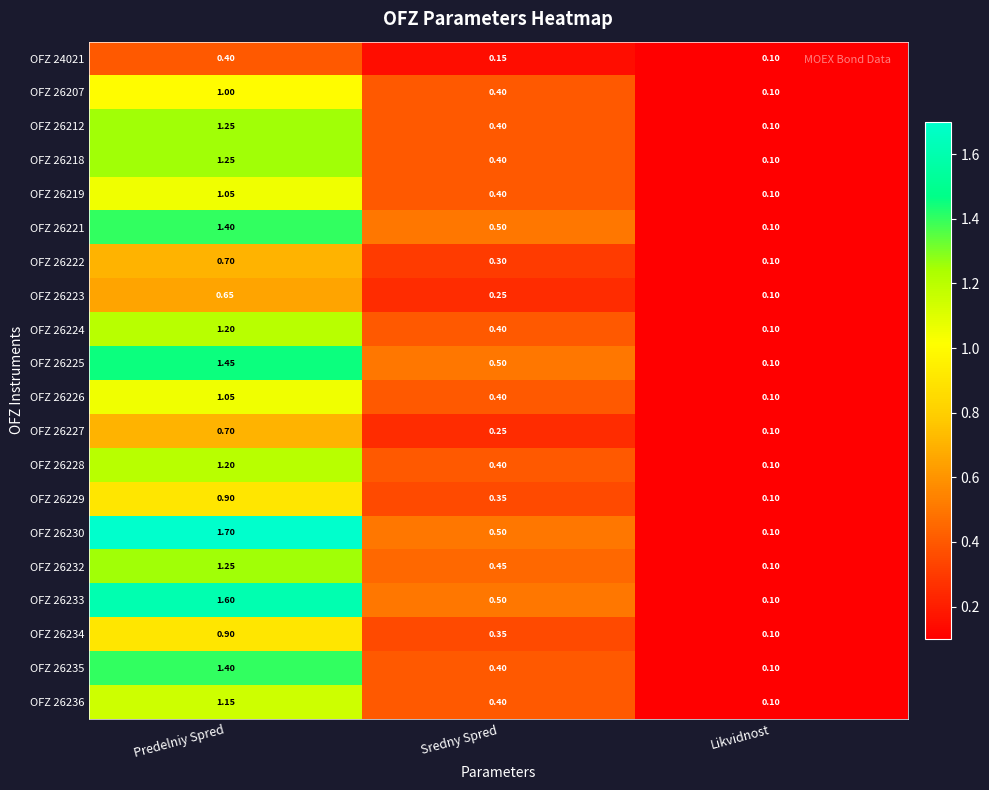

Is the value of OFZ 26228 at Predelniy Spred greater than the value of OFZ 26230 at Predelniy Spred?

No